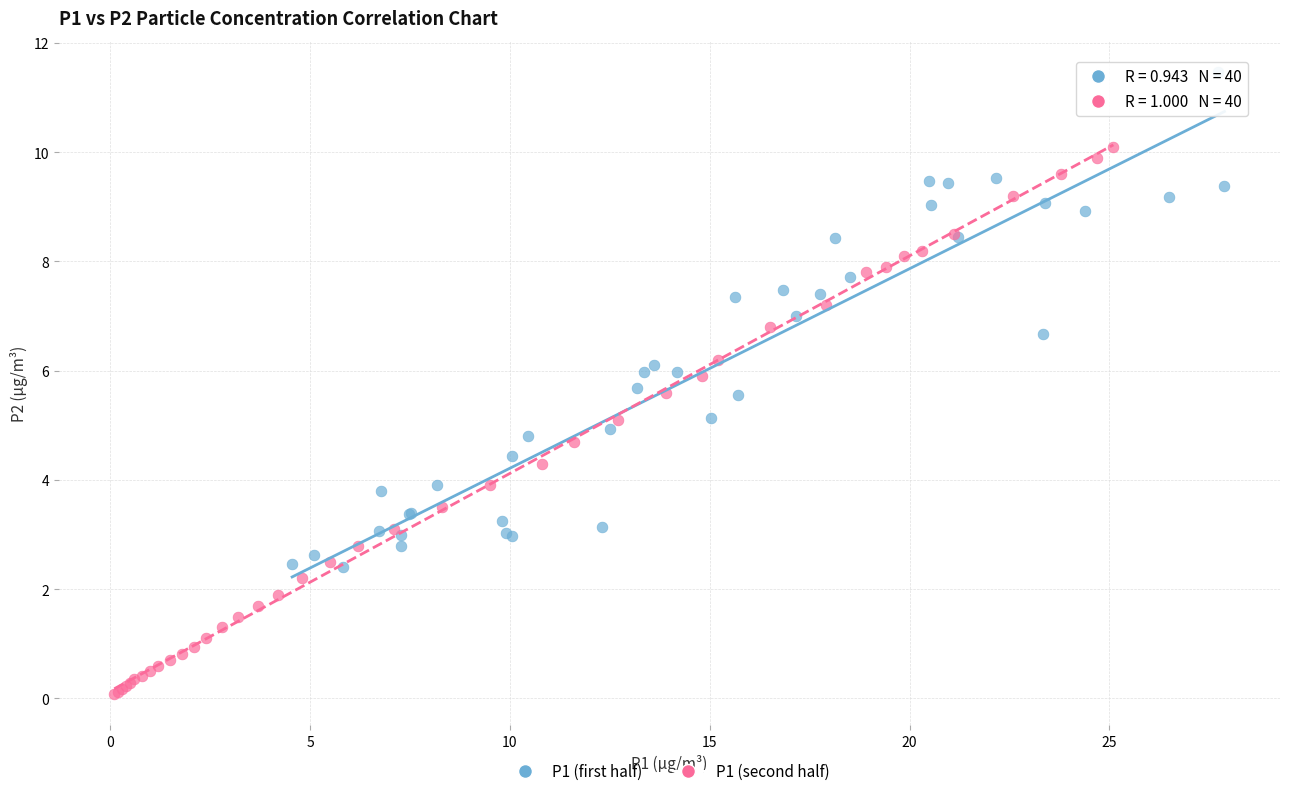

Which series reaches the minimum Y coordinate?

P1 (second half)